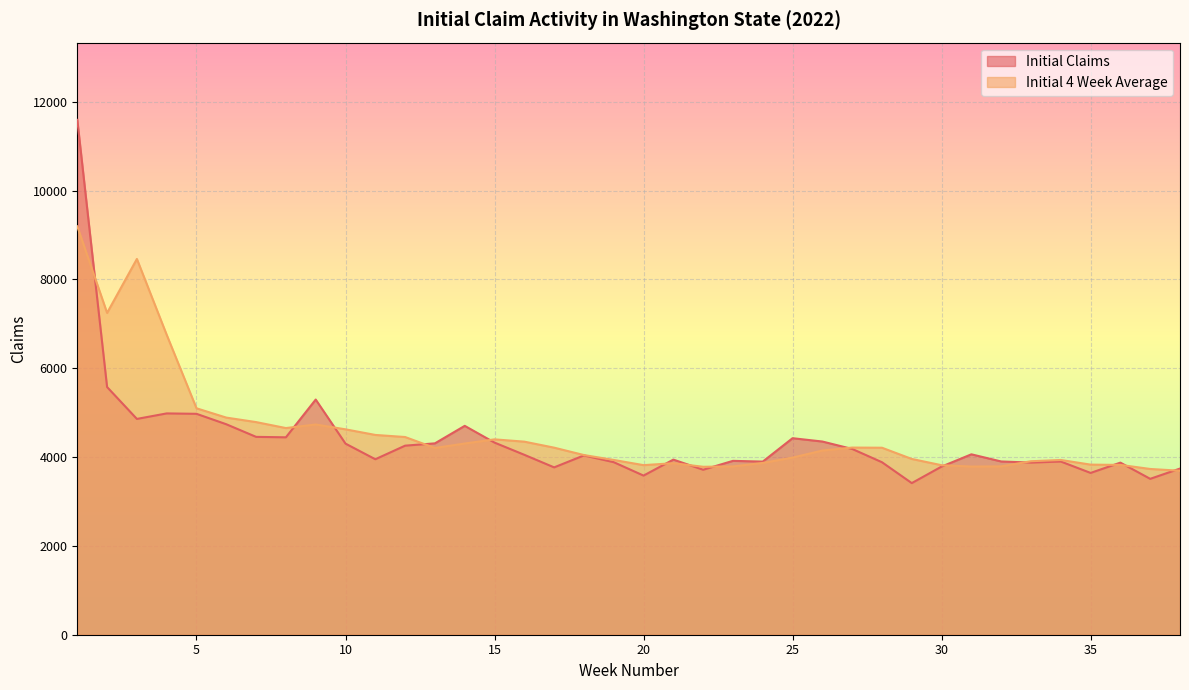

Does the chart display data point markers on the line(s)?

No